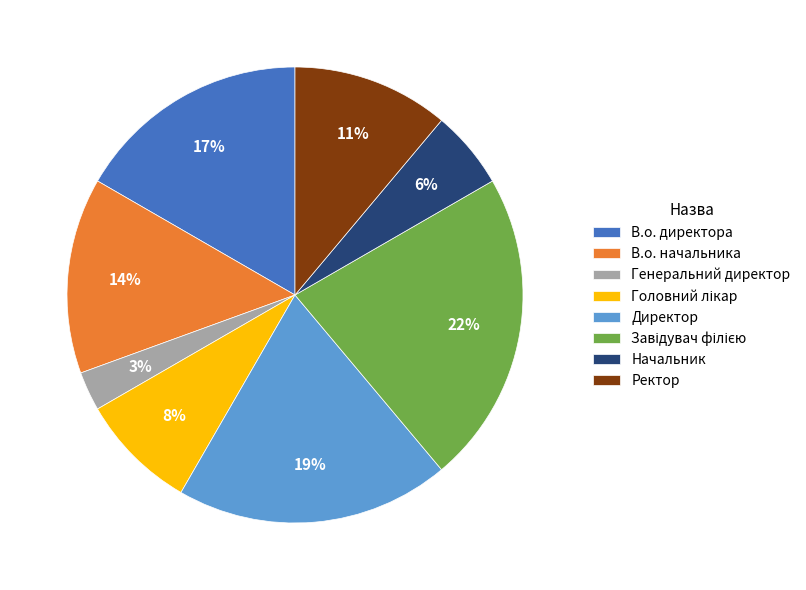

To the nearest percent, what is the difference between the largest and smallest slice percentages?

19%